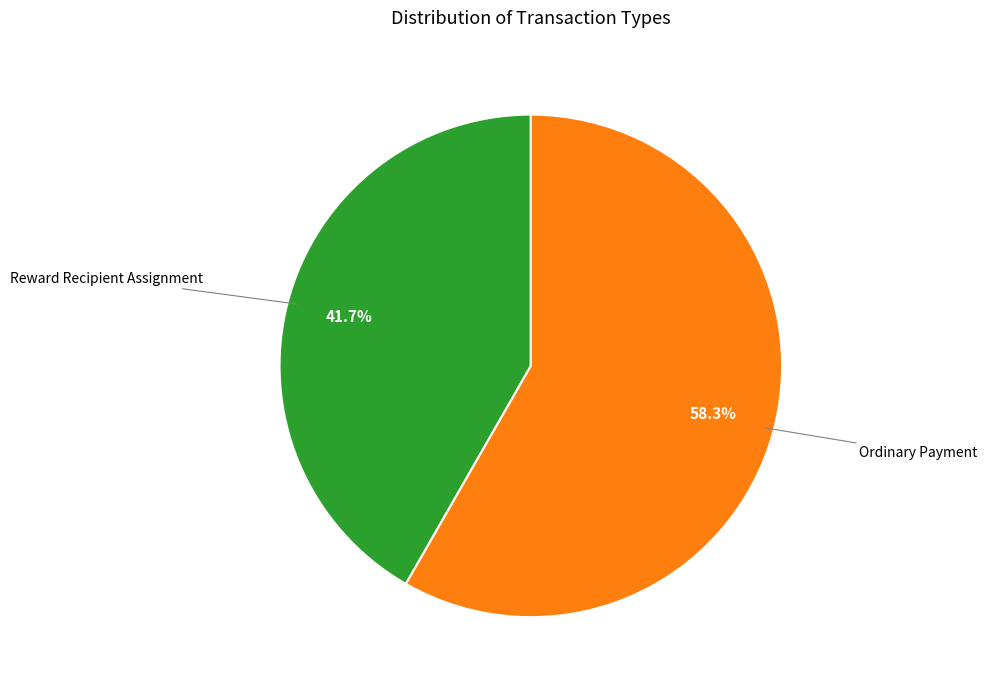

Which category accounts for the majority?

Ordinary Payment